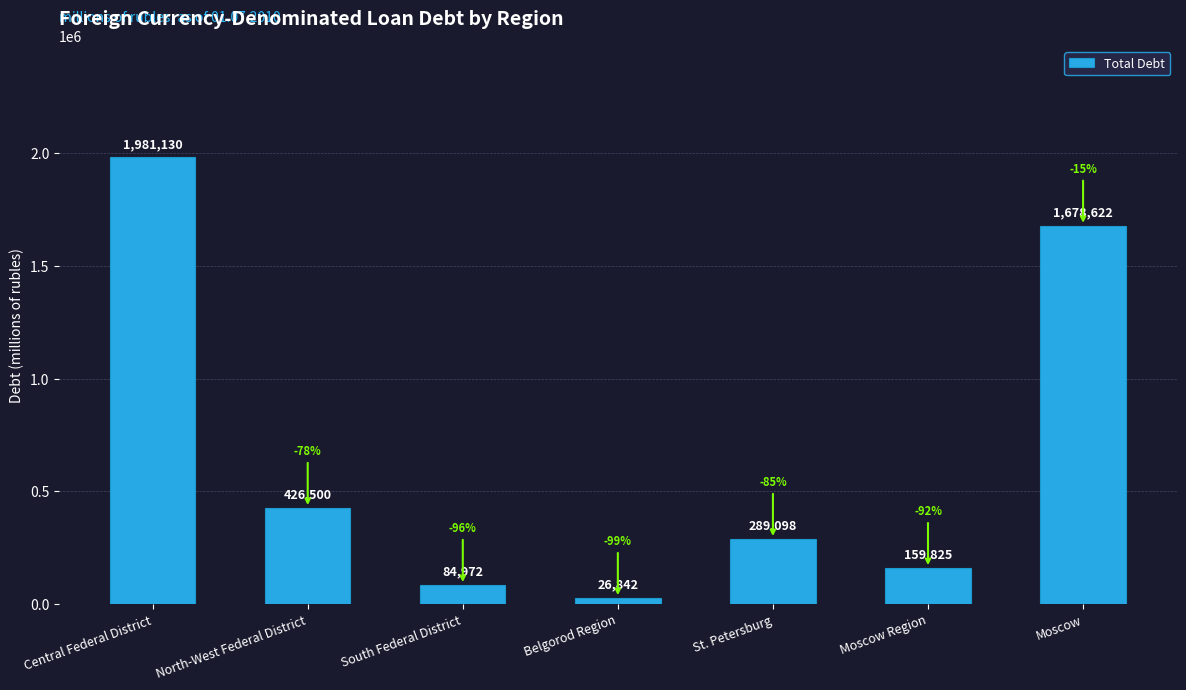

Does the chart contain stacked bars?

No